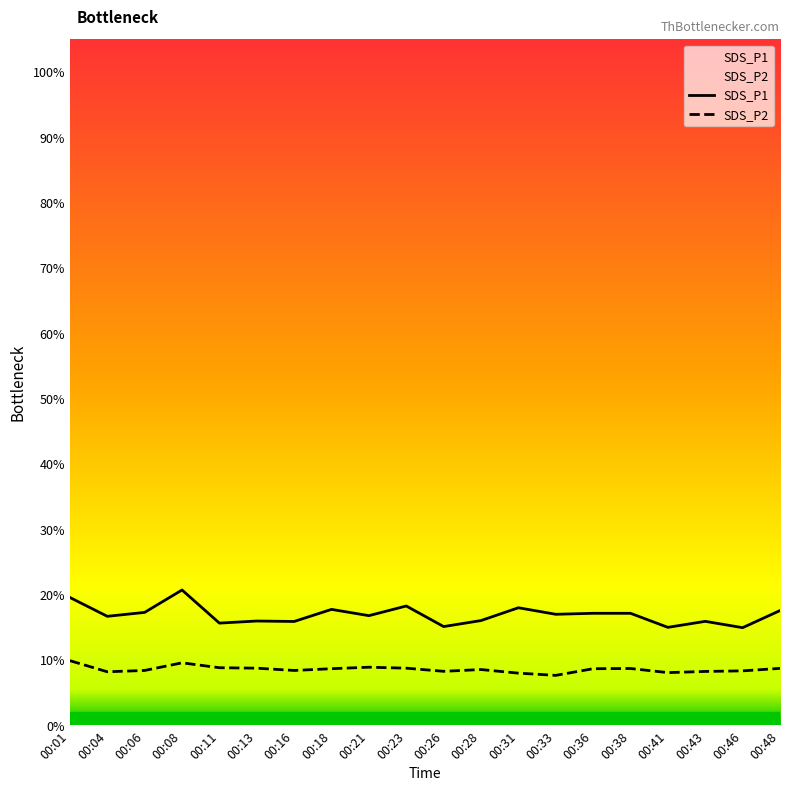

What is the smallest value displayed?

7.6